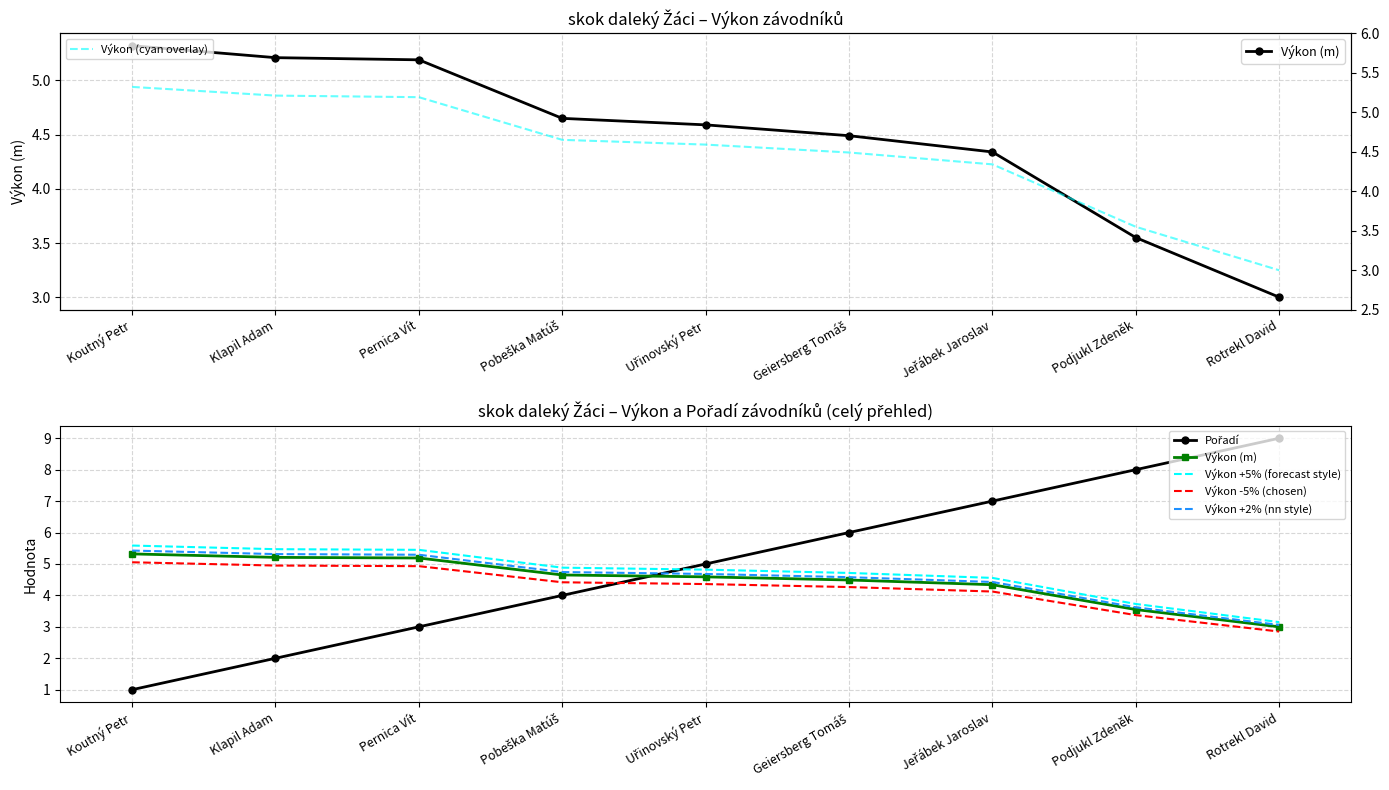

At which label is Výkon +2% (nn style) closest to 4?

Podjukl Zdeněk